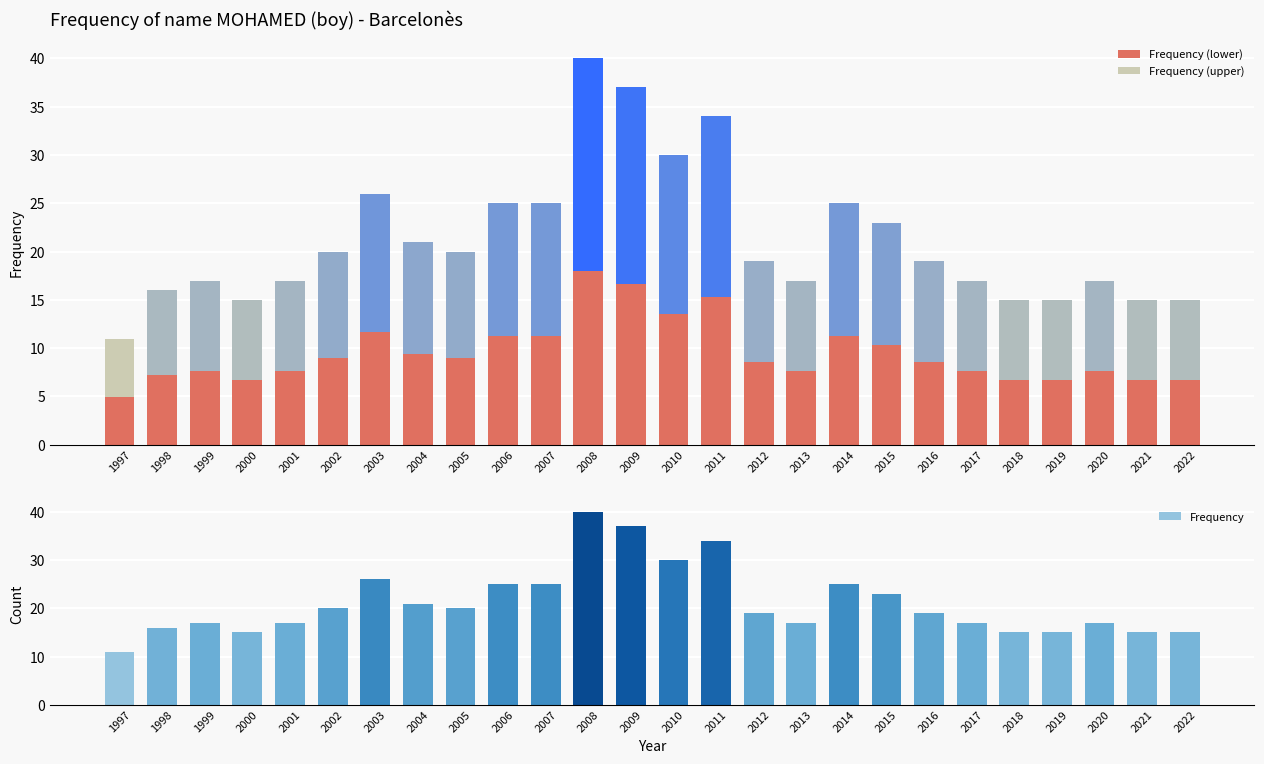

How many distinct data groups are displayed?

3